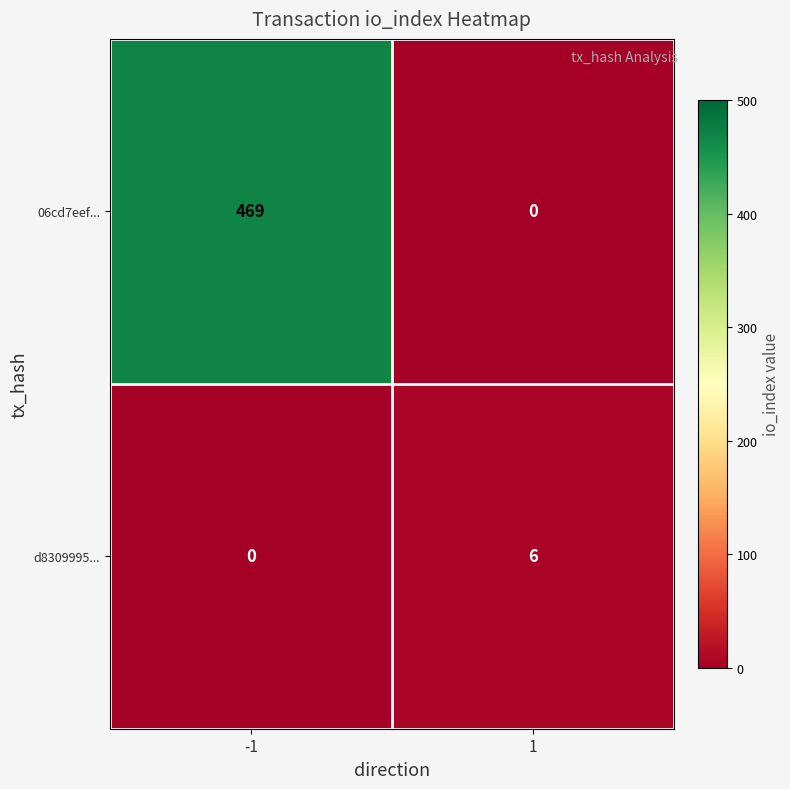

What is the maximum value shown in the chart?

469